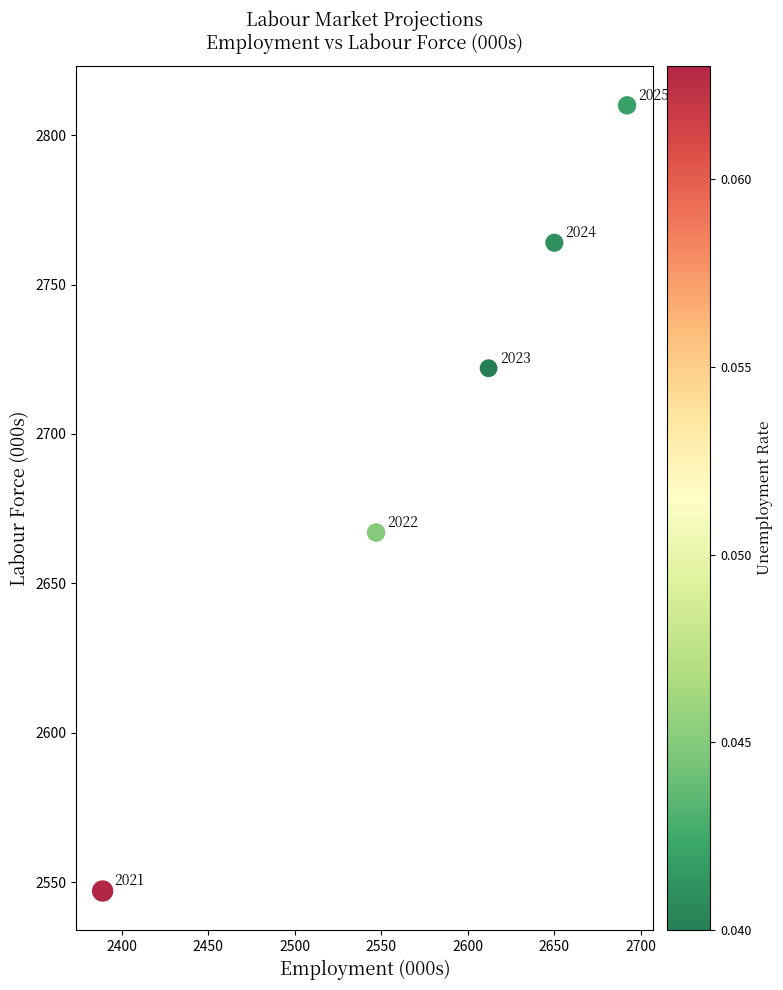

What Y value in the scatter plot is closest to 2678?

2667